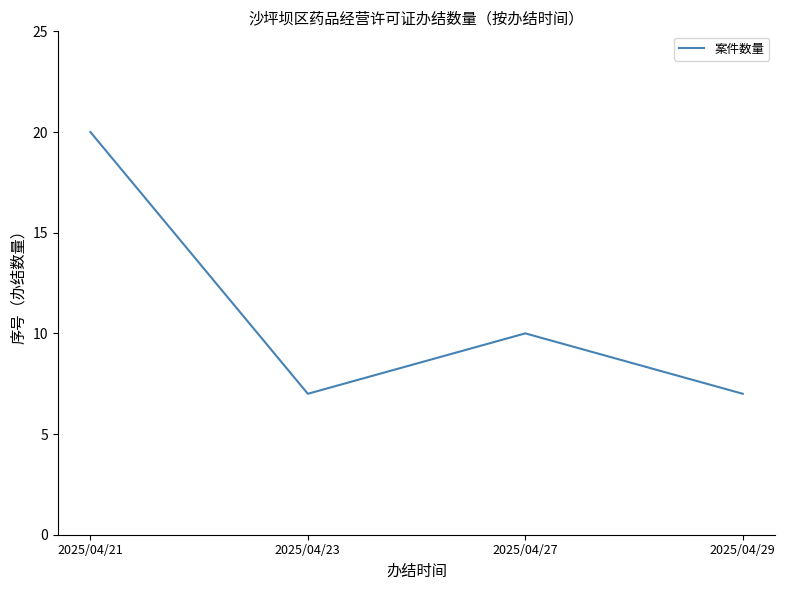

True or false: there are more than 2 points higher than both neighbors.

False